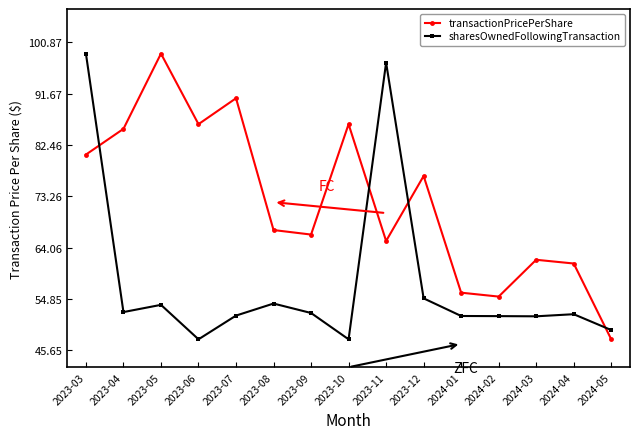

List the series in order of their overall mean, lowest first.

sharesOwnedFollowingTransaction, transactionPricePerShare